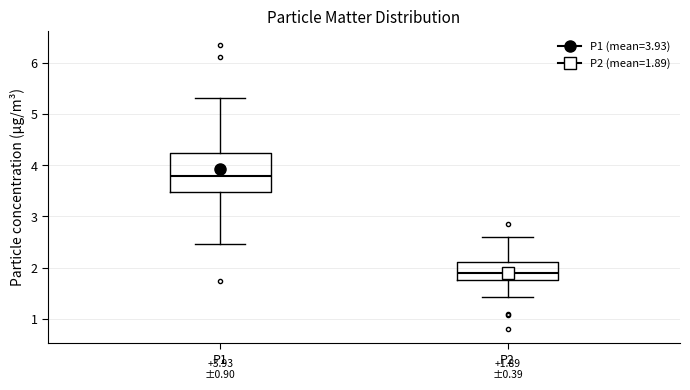

Which box is the tallest, from its lower edge to its upper edge?

P1